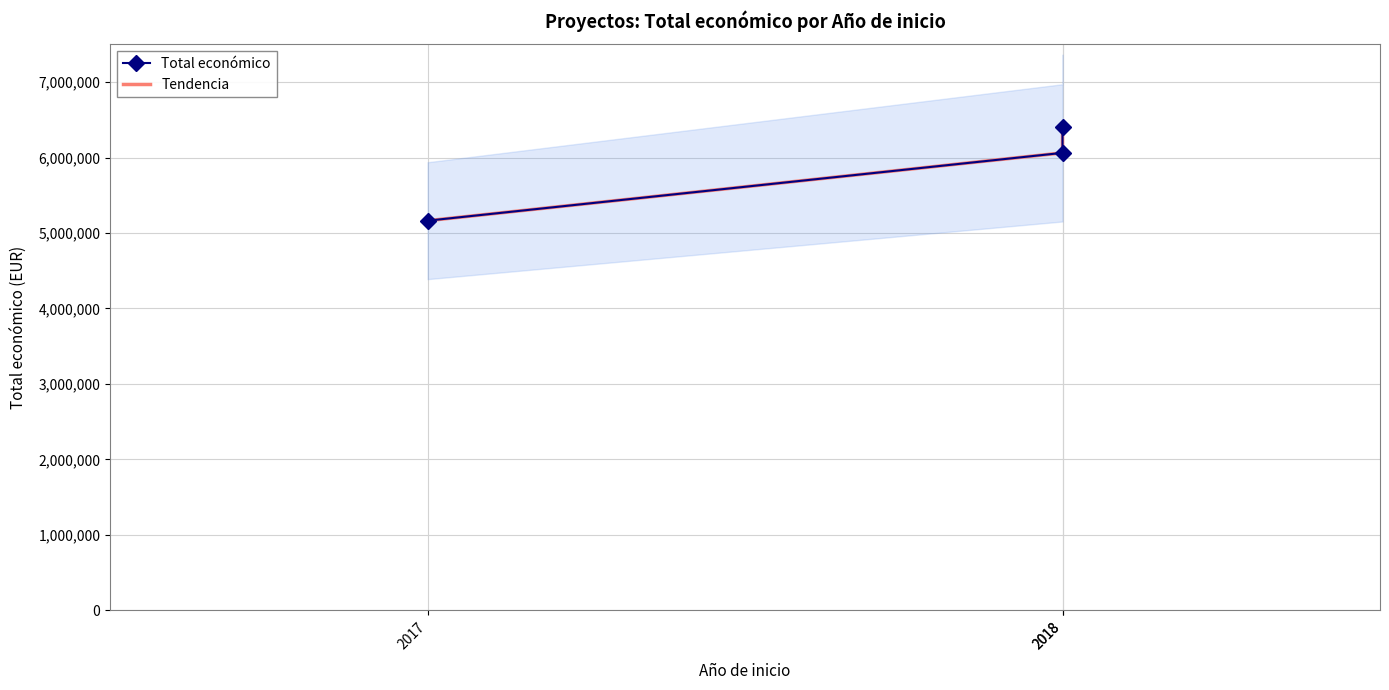

Which series has the largest range (max minus min)?

Total económico